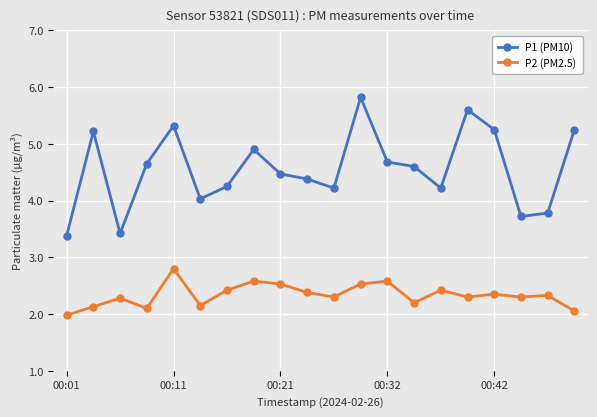

What is the maximum value shown in the chart?

5.8